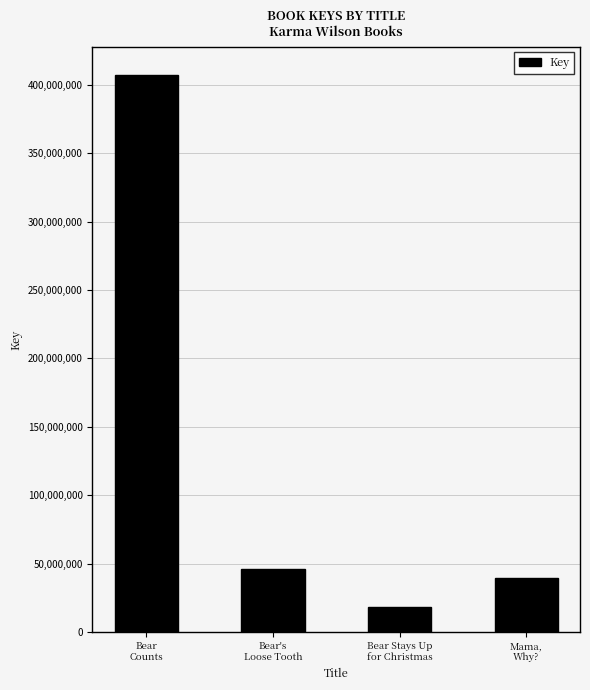

What is the label of the 4th bar from the left?

Mama,
Why?